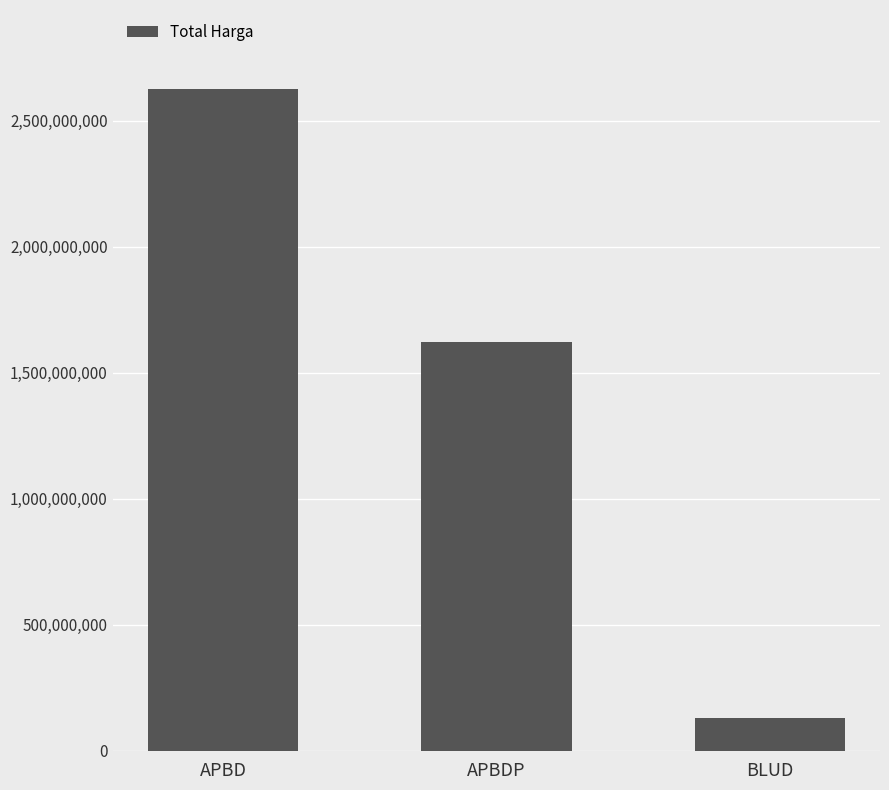

Approximately how many times larger is the value at BLUD compared to APBDP?

0.1